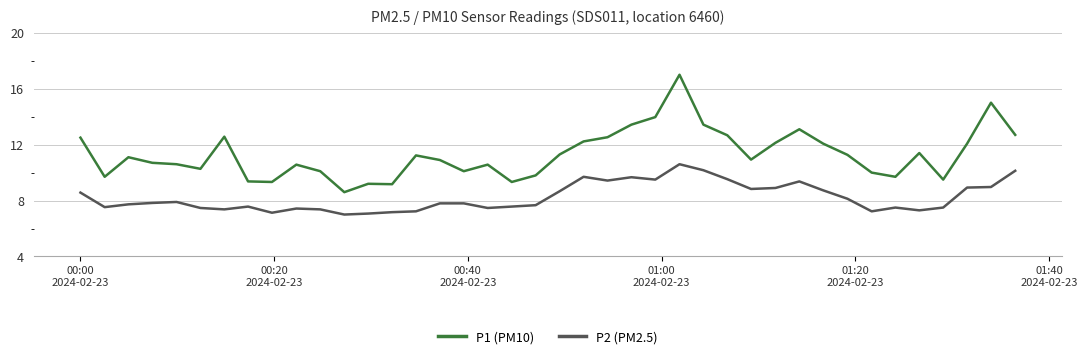

Which series has the largest total across all categories?

P1 (PM10)